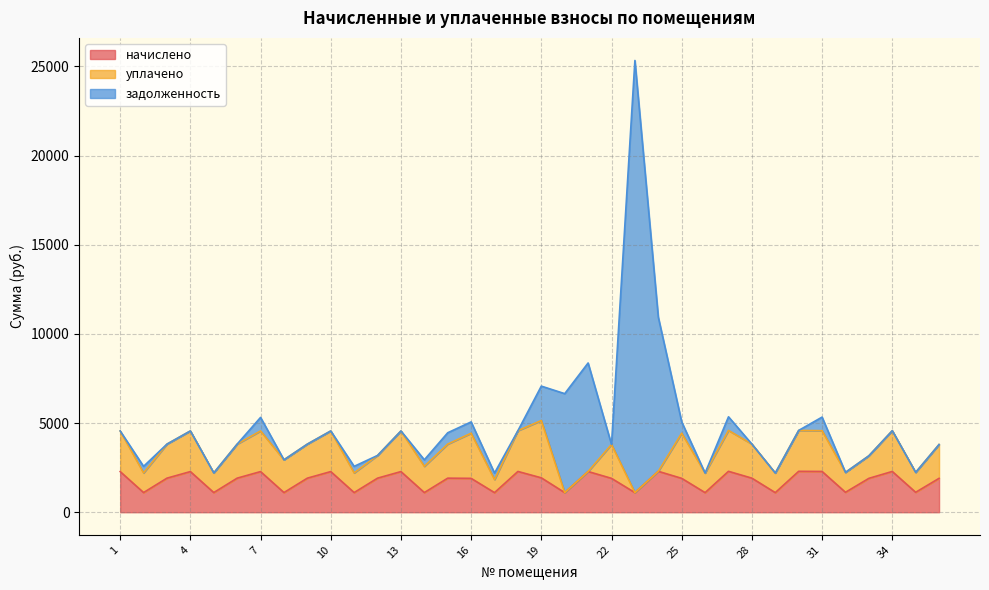

Which series has the largest total across all categories?

начислено